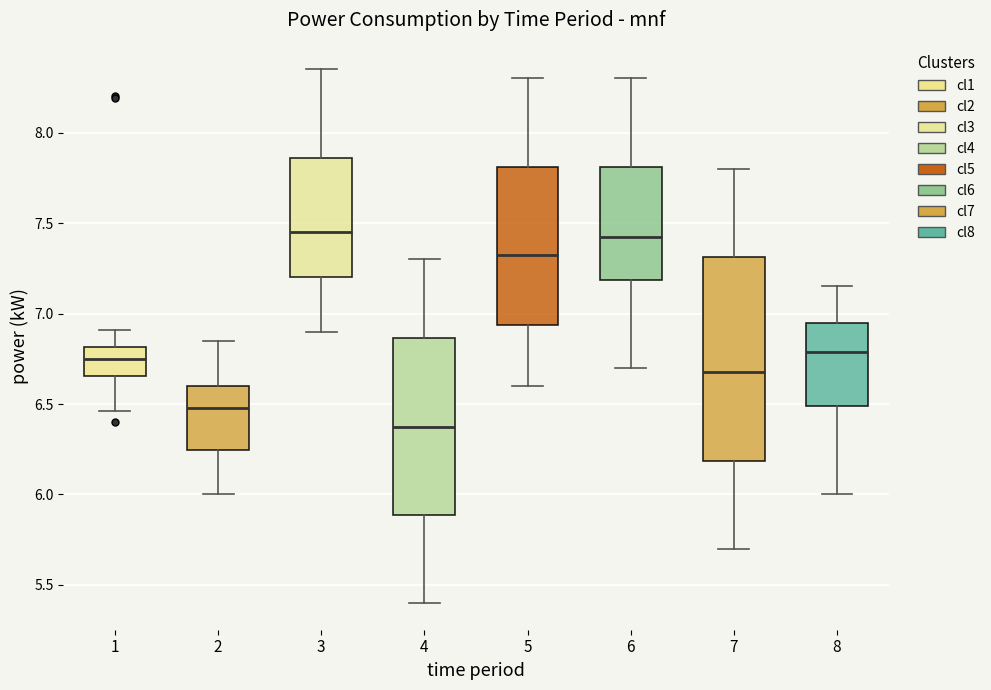

Where does the upper whisker of the box at x = 4 end on the y-axis? The values are not printed on the chart, so give them approximately, as read against the axis.

7.30